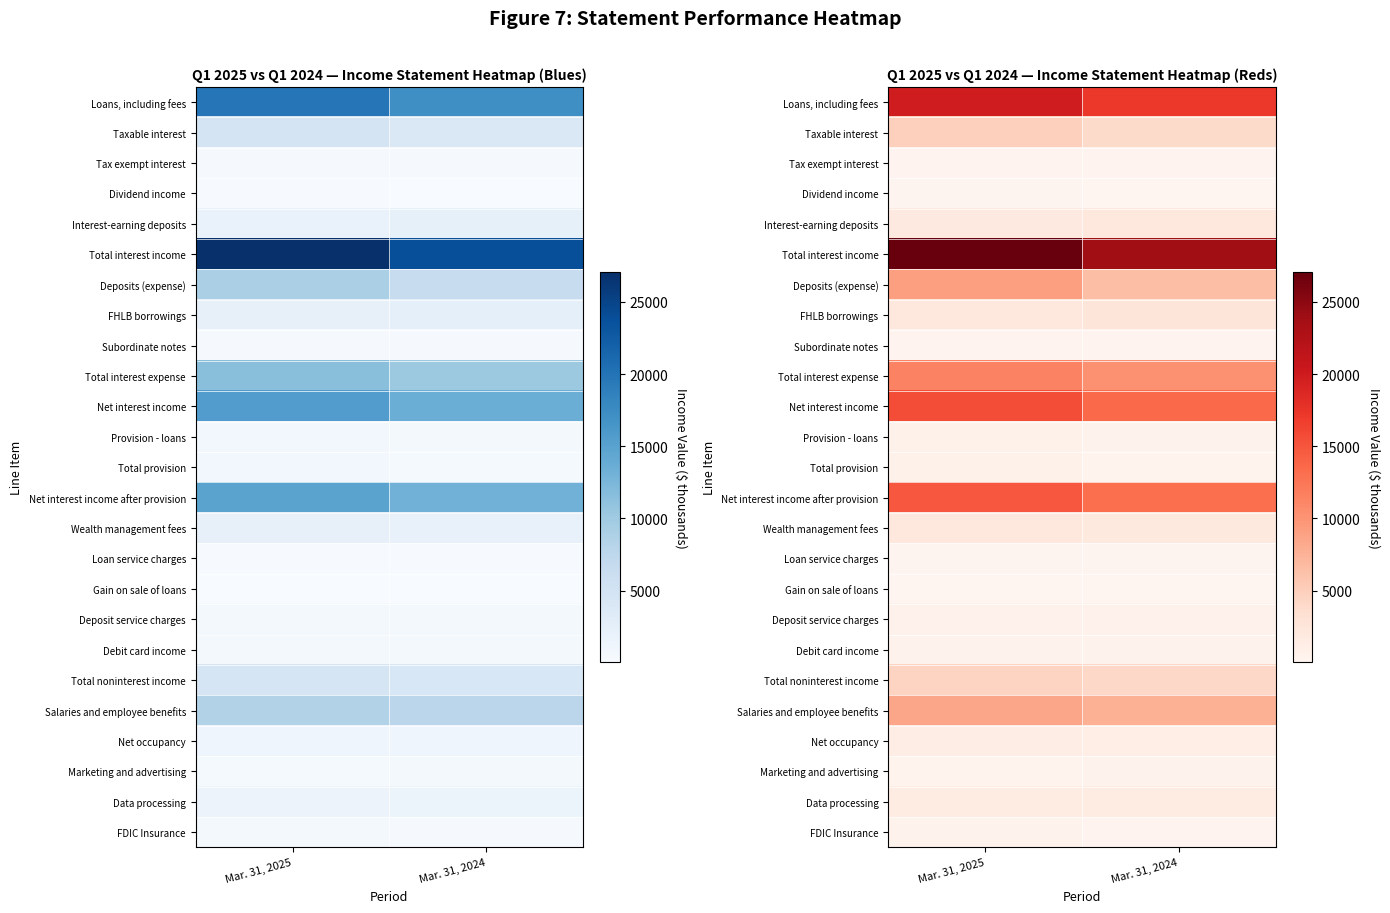

The value of Gain on sale of loans at Mar. 31, 2025 is 109. True or false?

True